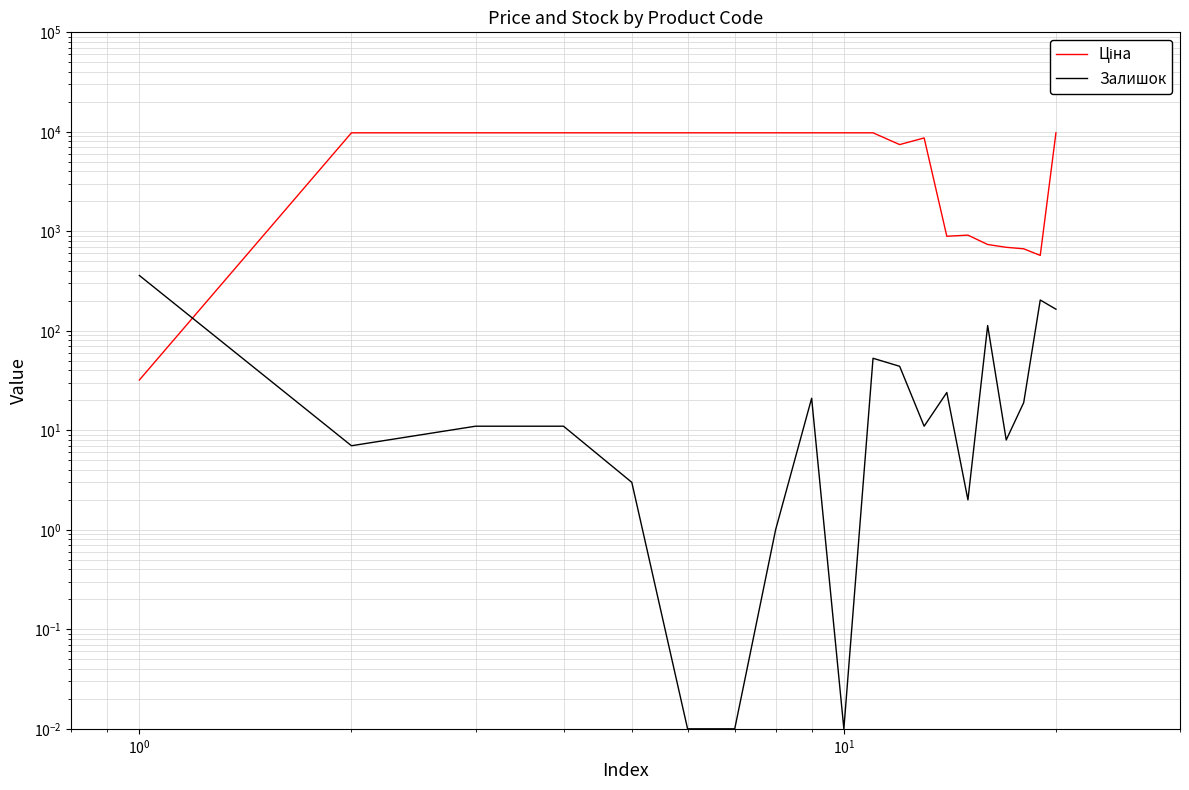

Is the value of Ціна at 8 greater than the value of Залишок at 17?

Yes